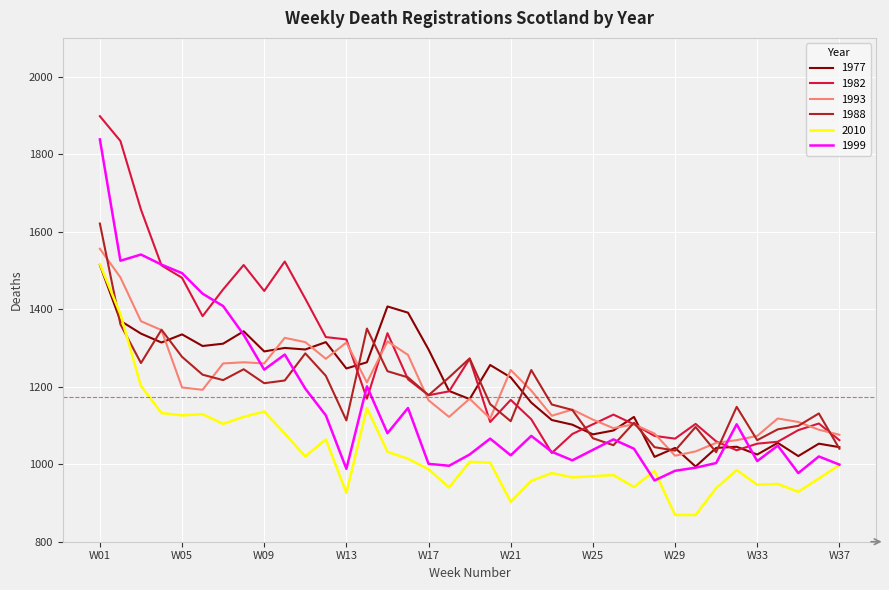

What is the minimum value shown in the chart?

869